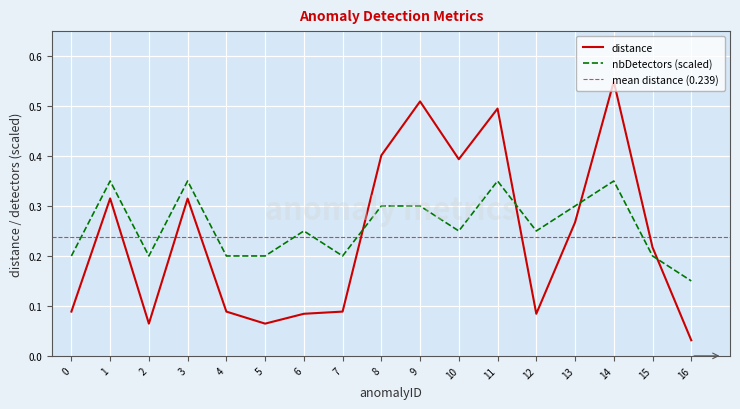

Rank the series by their maximum value, from lowest to highest.

nbDetectors, distance